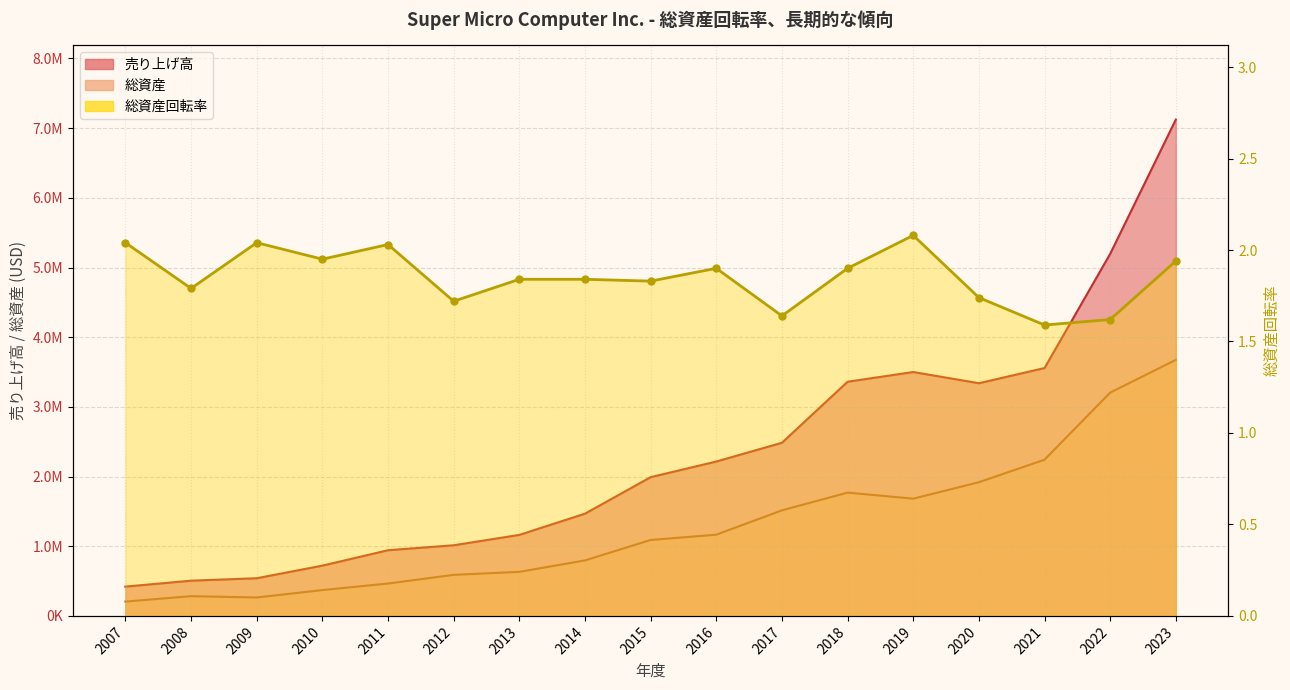

Which series has the widest spread of values?

売り上げ高